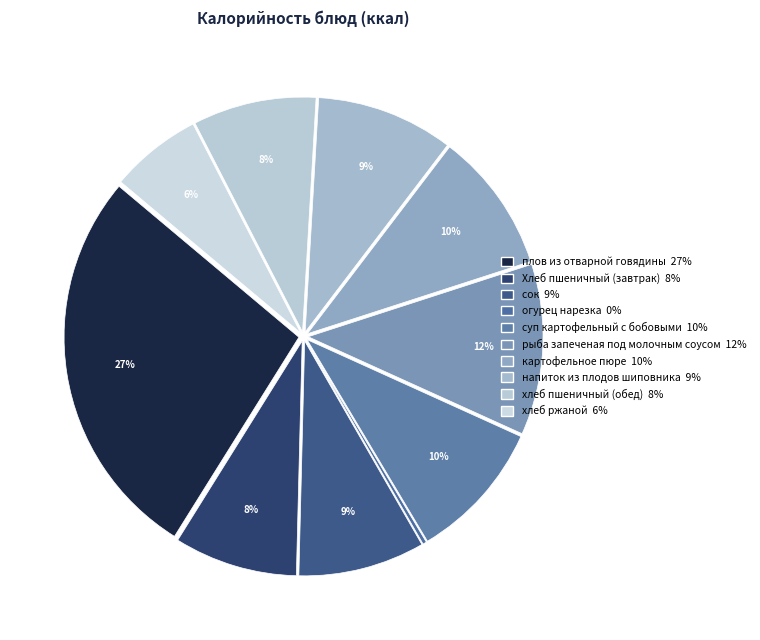

Does огурец нарезка represent more than half of the total?

No